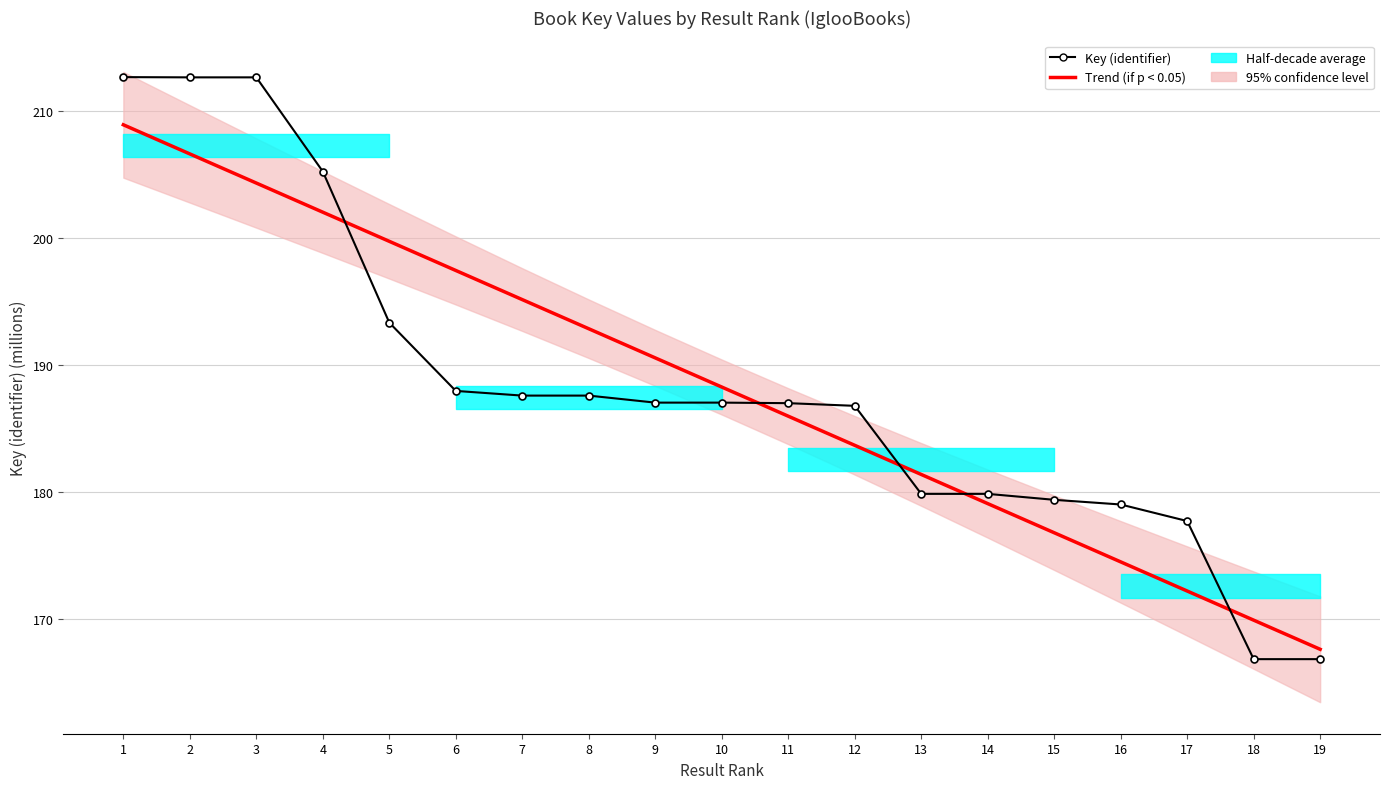

What is the difference between the maximum and second lowest values in the Trend (if p < 0.05) series?

39.0